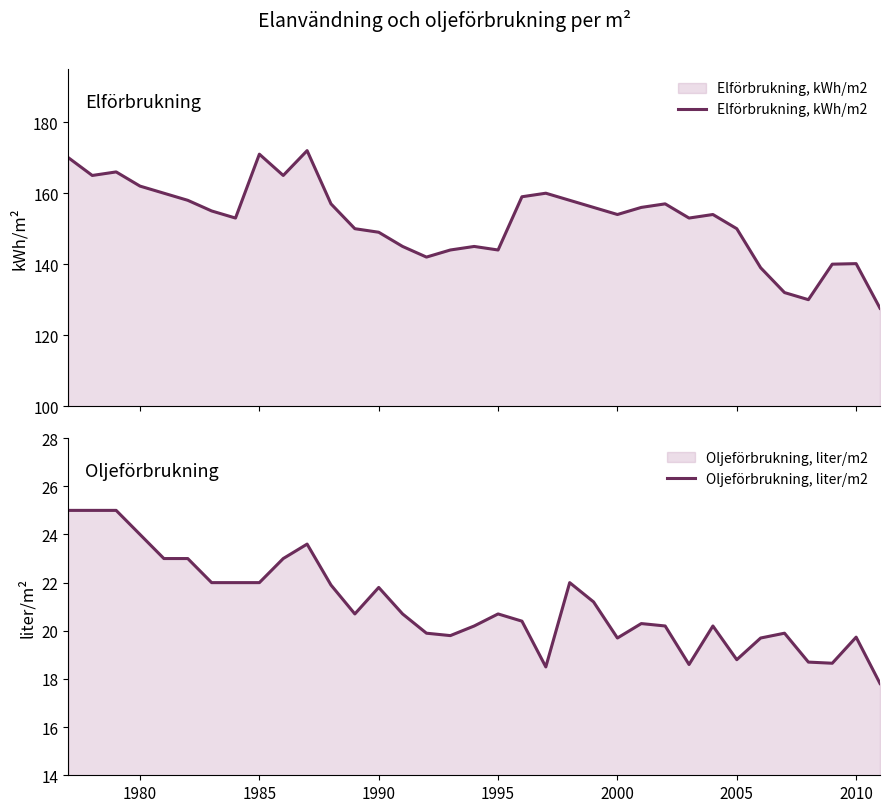

At how many categories does at least one series exceed 31?

35